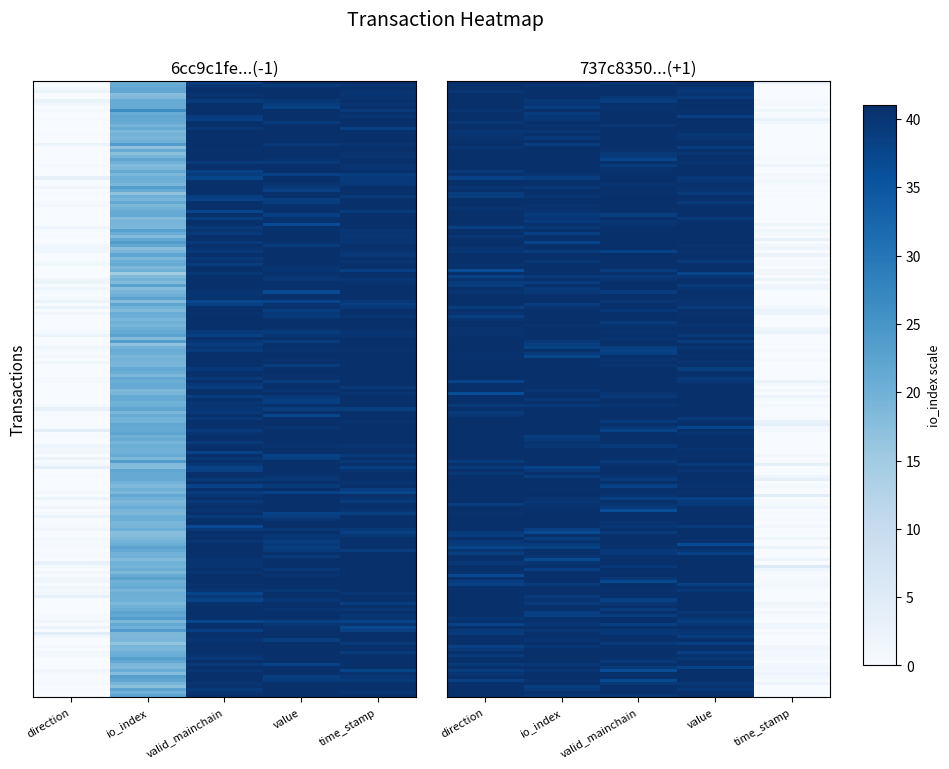

At which label is 737c8350b34daac171b2ea70dfc45b52a33ccc0 closest to 0?

time_stamp